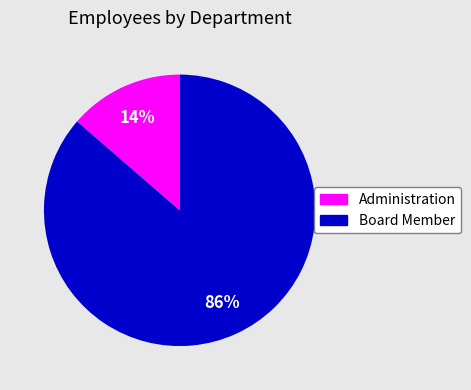

What is the majority slice?

Board Member